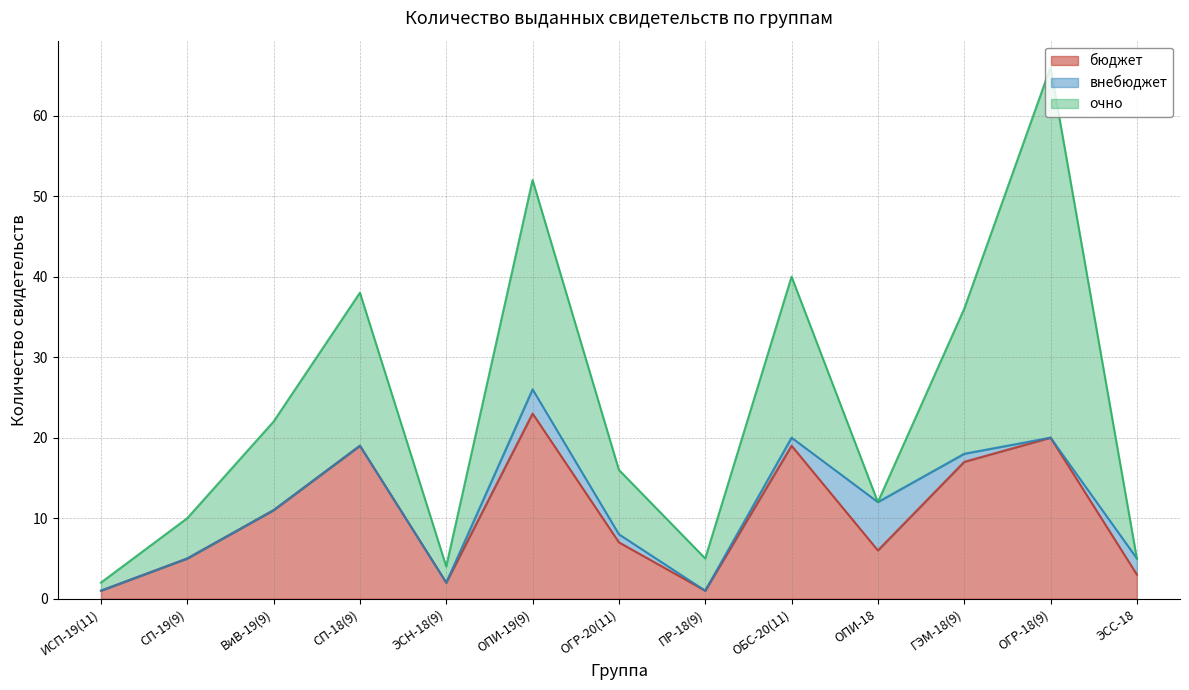

What is the value of the бюджет point at the 7th from the left?

7